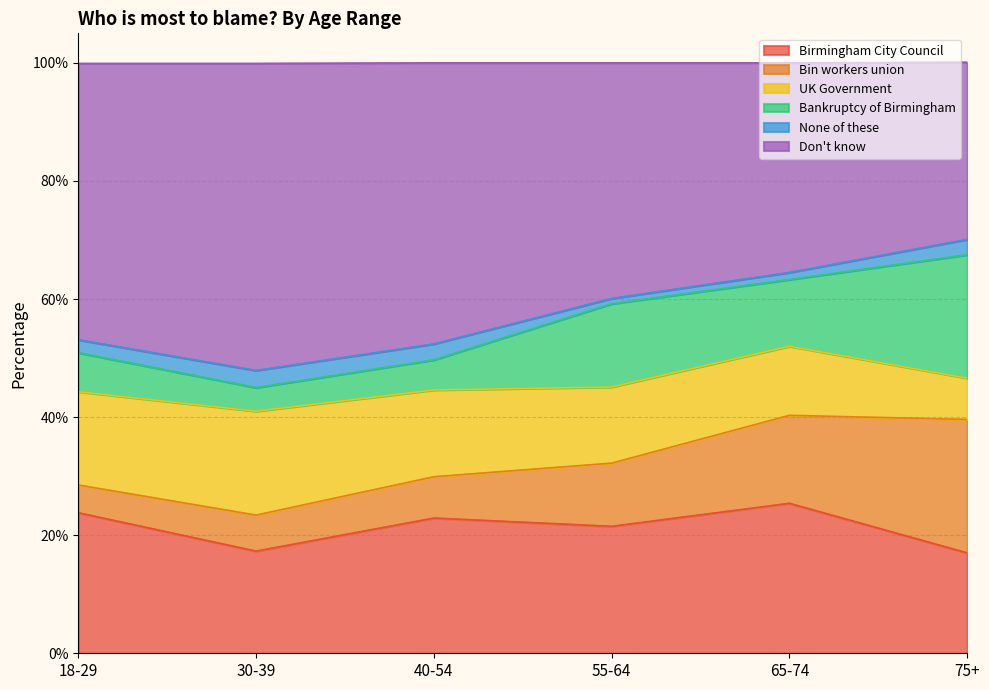

Count the number of data series in this chart.

6